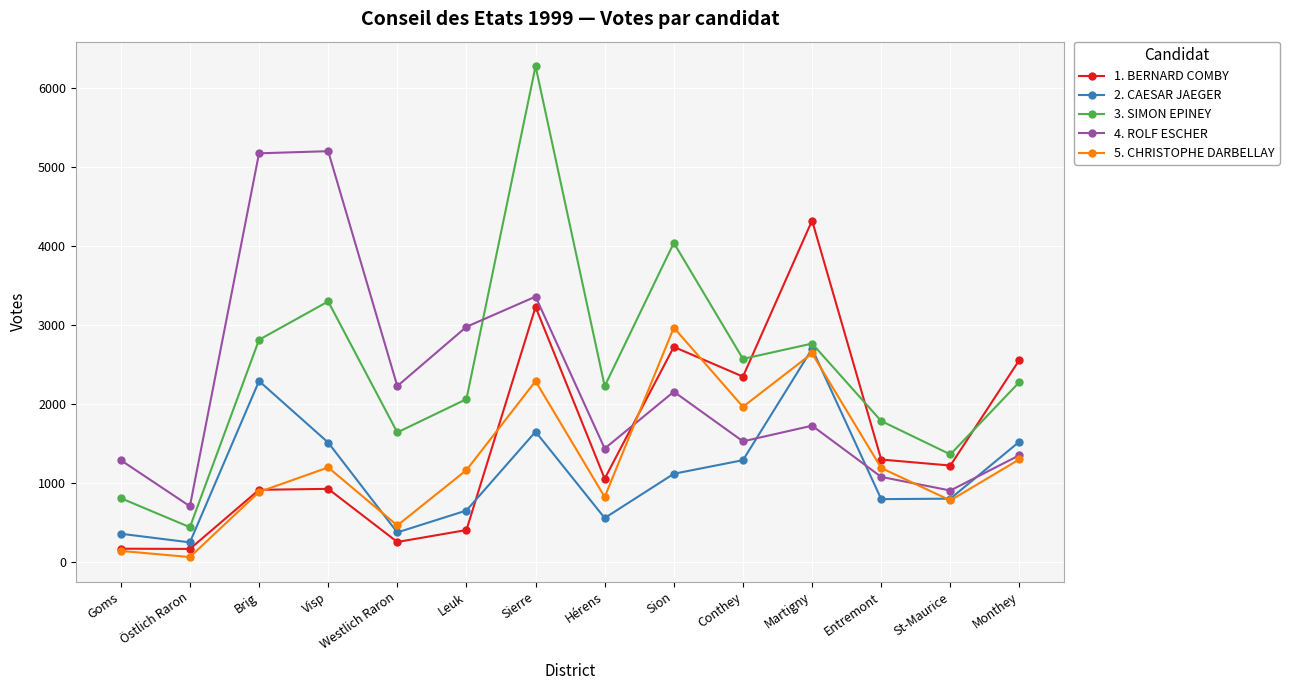

The value of 3. SIMON EPINEY at Visp is 3296. True or false?

True